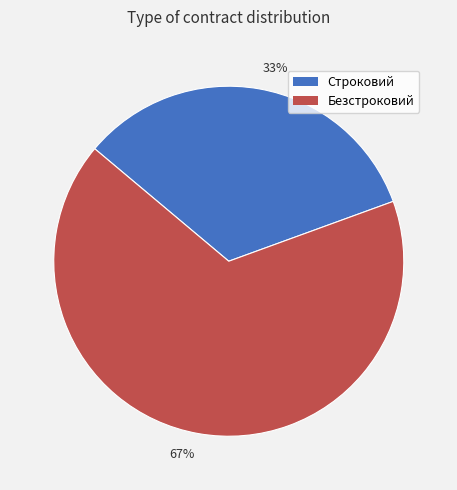

Which slice is the smallest?

33%